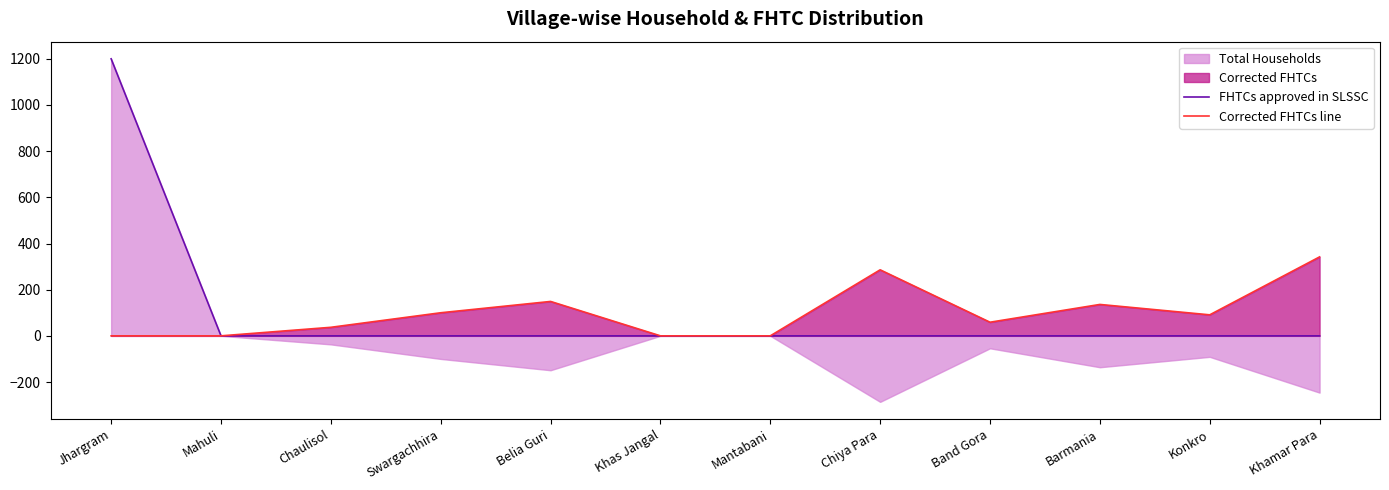

At which label does Corrected FHTCs line first exceed 91?

Swargachhira